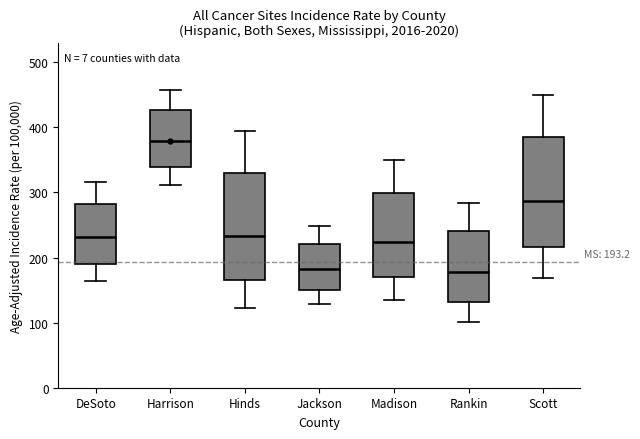

Which box's median line is the highest?

Harrison